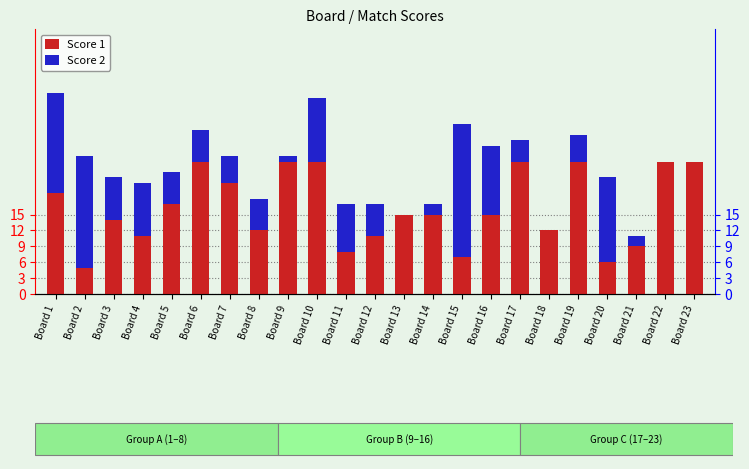

Which series has the widest spread of values?

Score 2